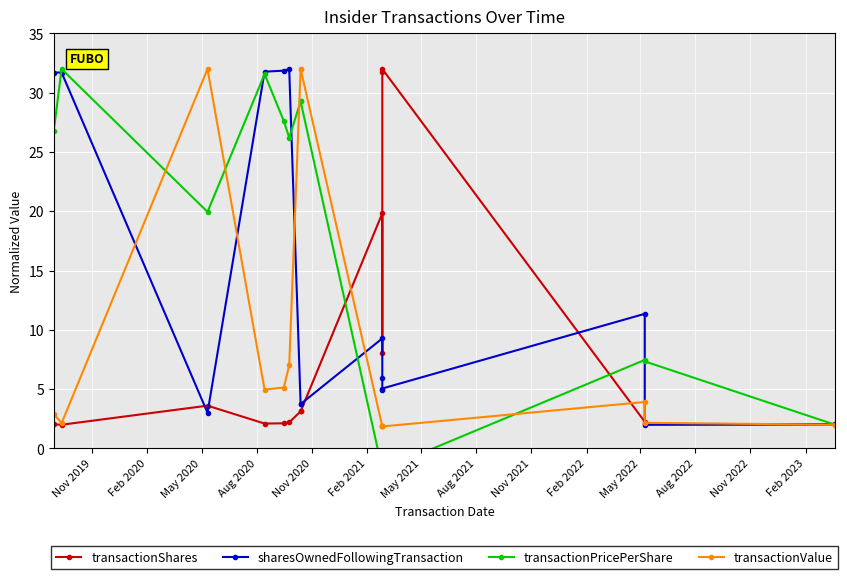

Which series changed the most between Nov 2021 and Aug 2022?

transactionShares